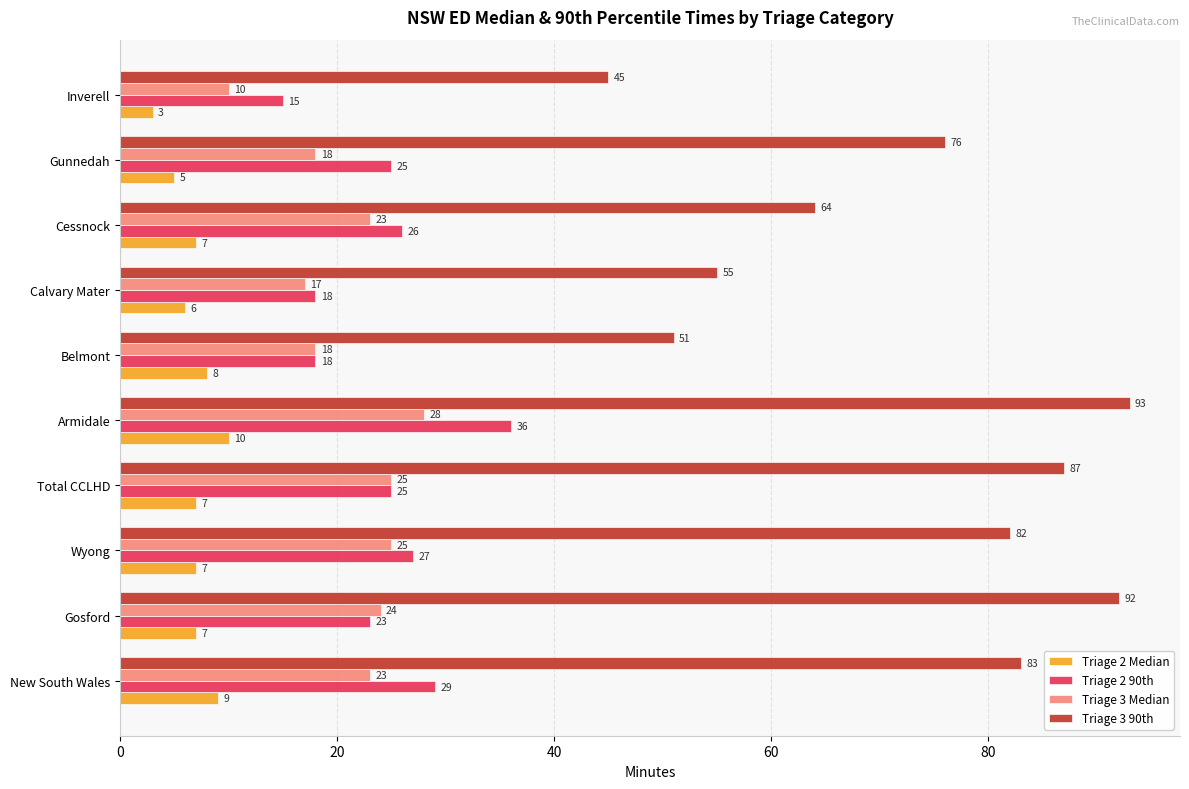

At Cessnock, list the series in order from largest to smallest.

Triage 3 90th, Triage 2 90th, Triage 3 Median, Triage 2 Median